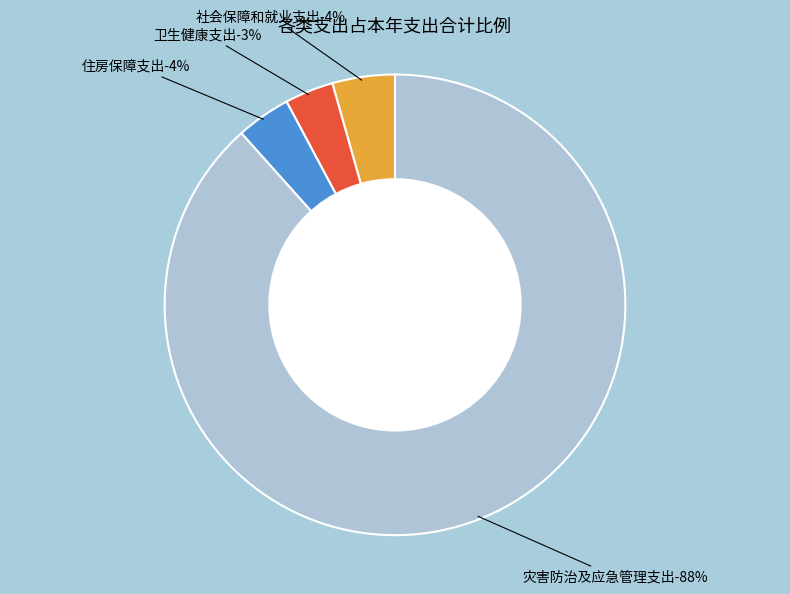

Is the sum of 灾害防治及应急管理支出 and 卫生健康支出 greater than half?

Yes